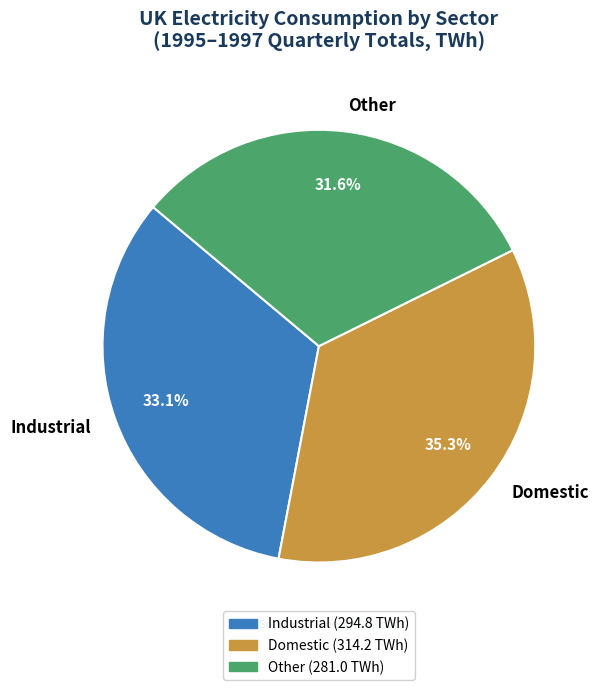

What is the smallest slice in the pie chart?

Other